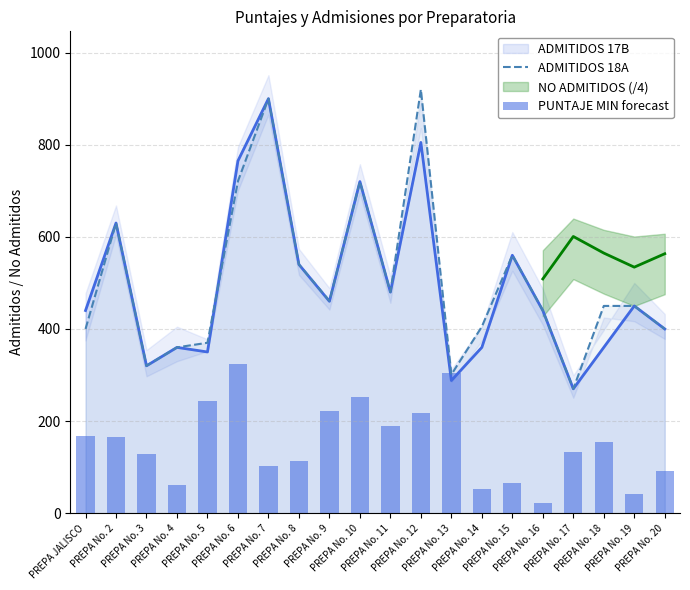

What is the minimum value shown in the chart?

22.8